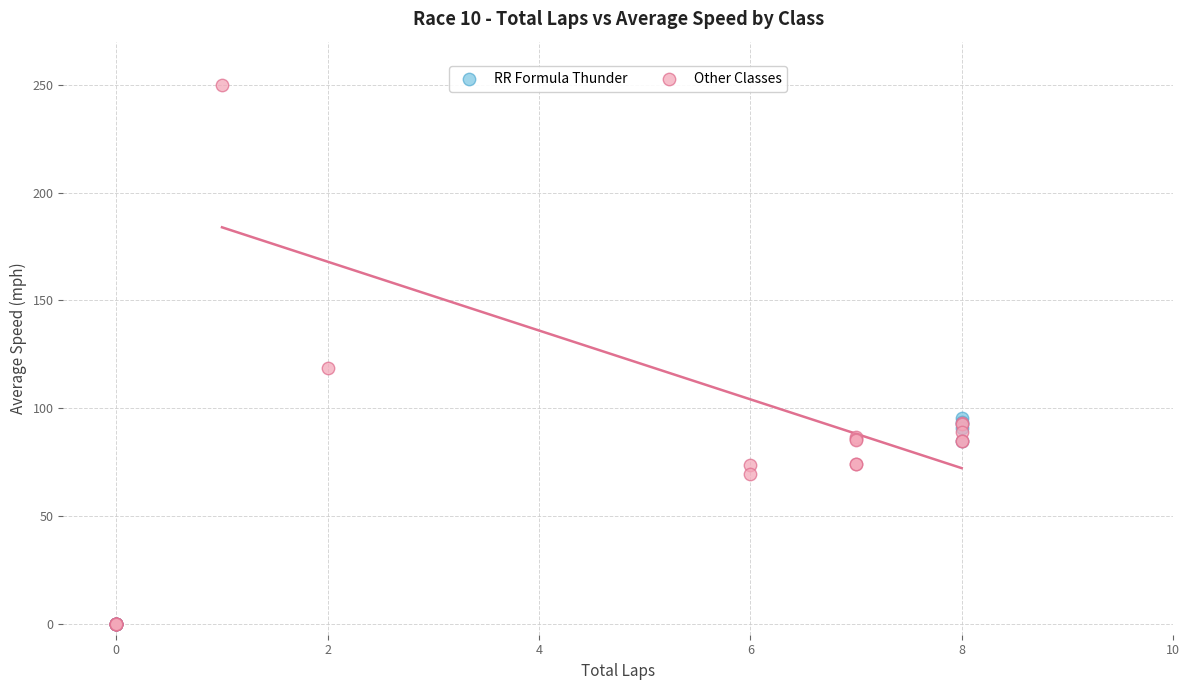

Which series reaches the maximum Y coordinate?

Other Classes